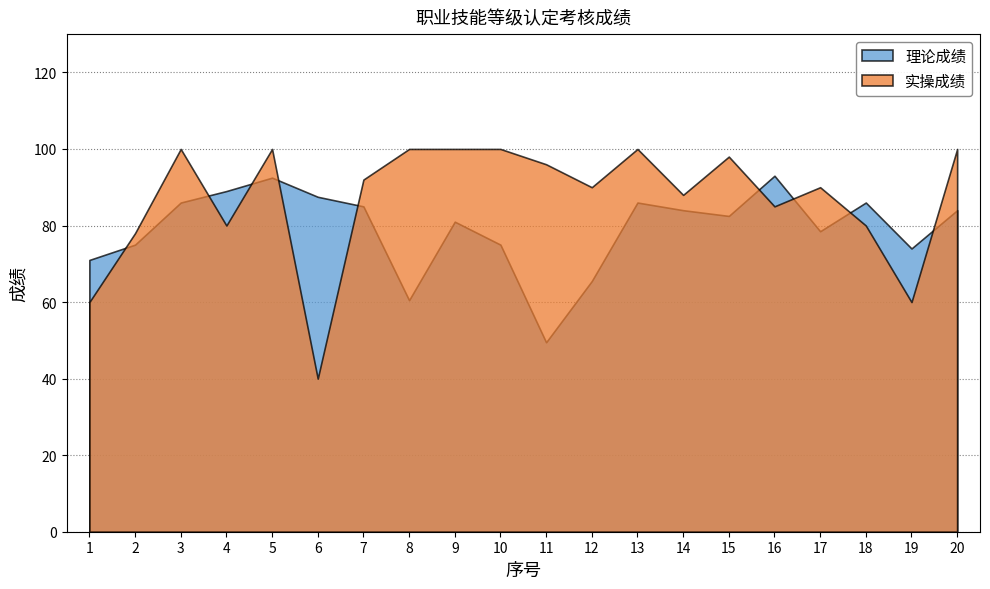

True or false: 实操成绩 has more than 0 points higher than both neighbors.

True